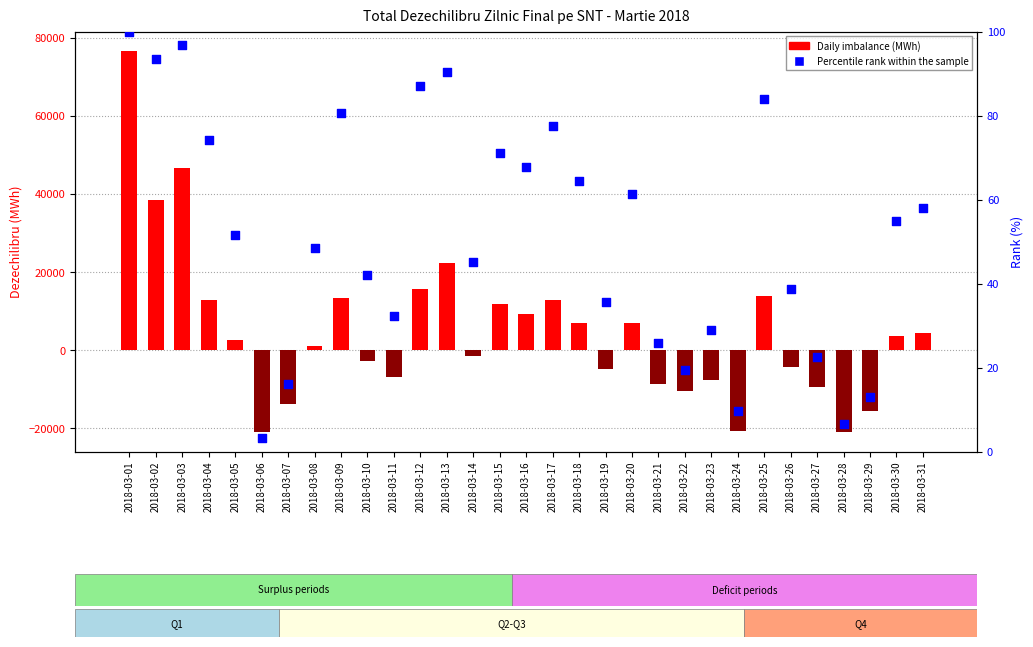

Which series contains the lowest Y value?

Daily imbalance (MWh)